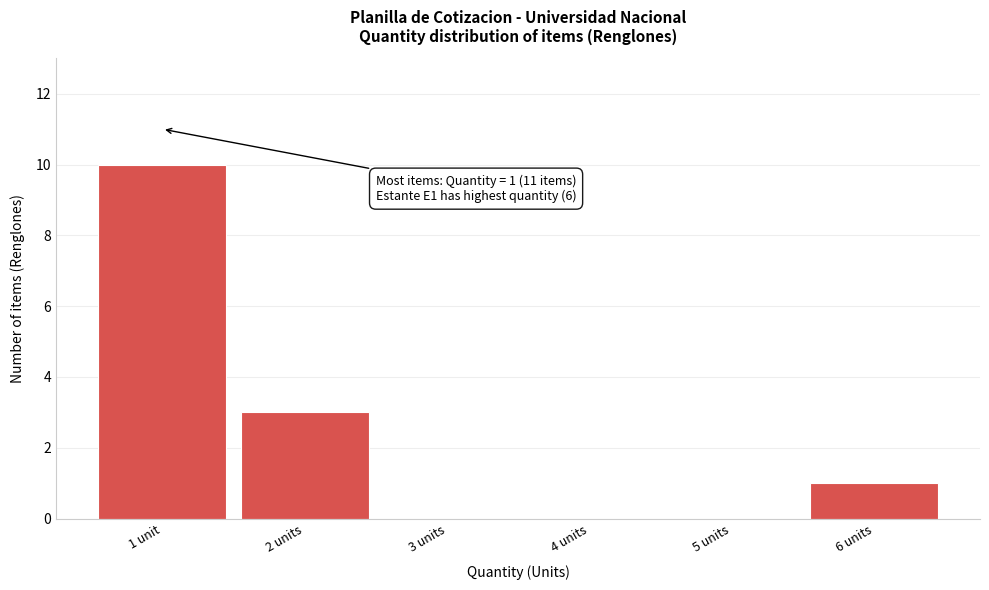

Reading right to left, list all the values displayed in this chart.

6 units=1	5 units=0	4 units=0	3 units=0	2 units=3	1 unit=10